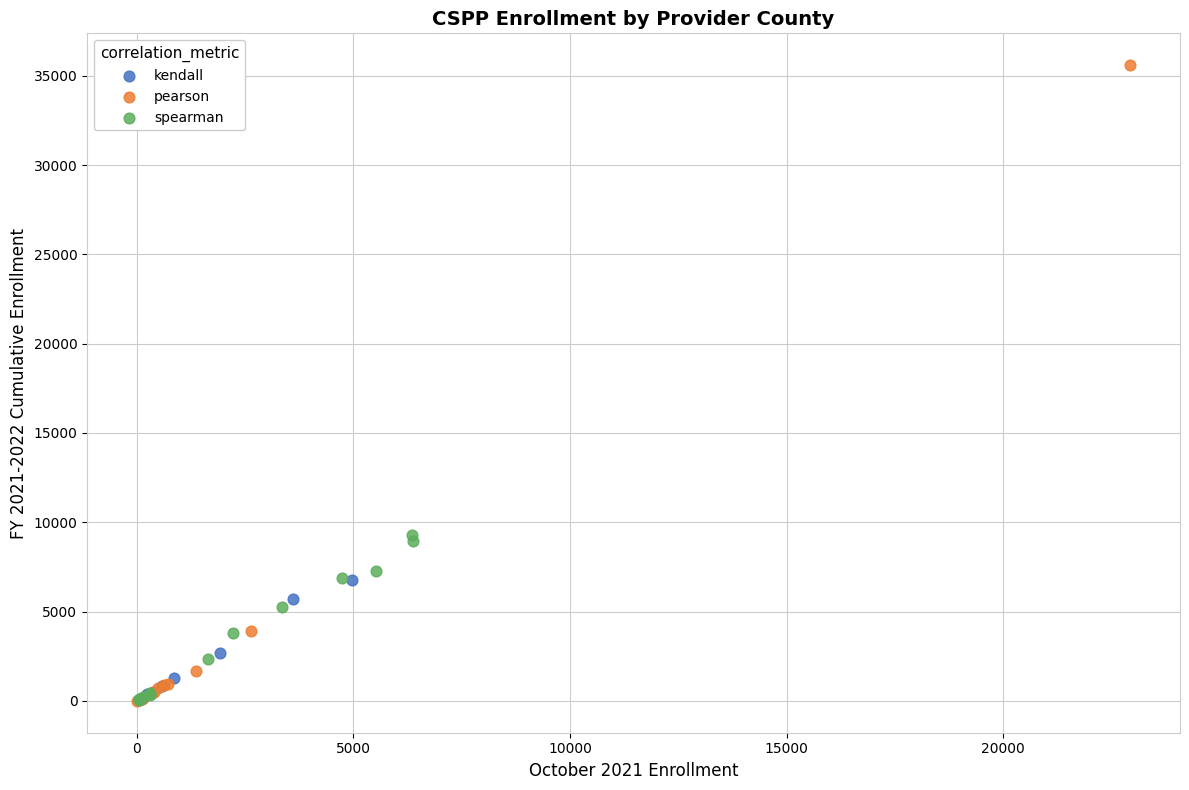

Which series has the widest spread of Y values?

pearson